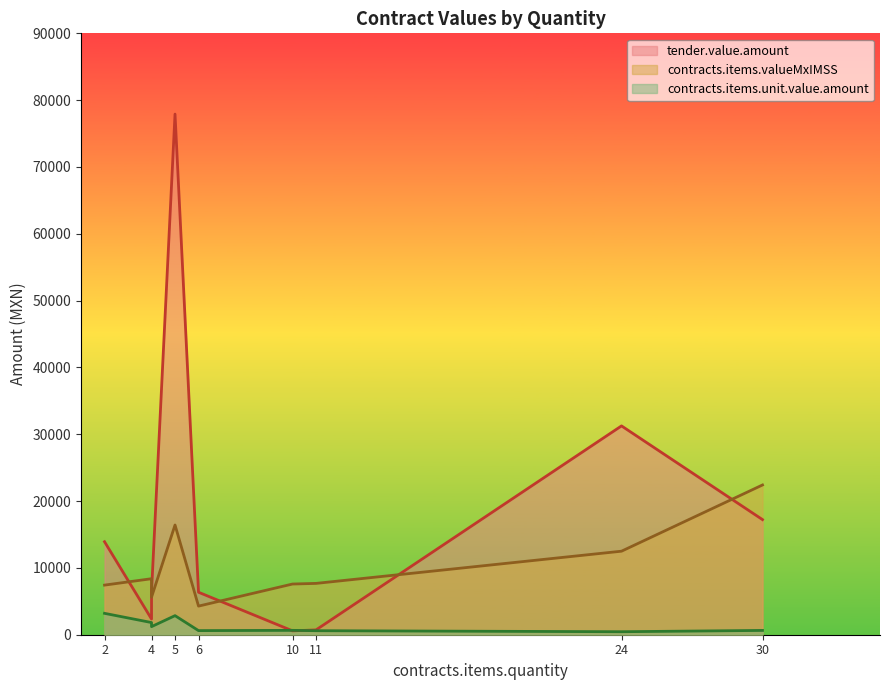

What value does the contracts.items.valueMxIMSS series have at 10?

7586.4